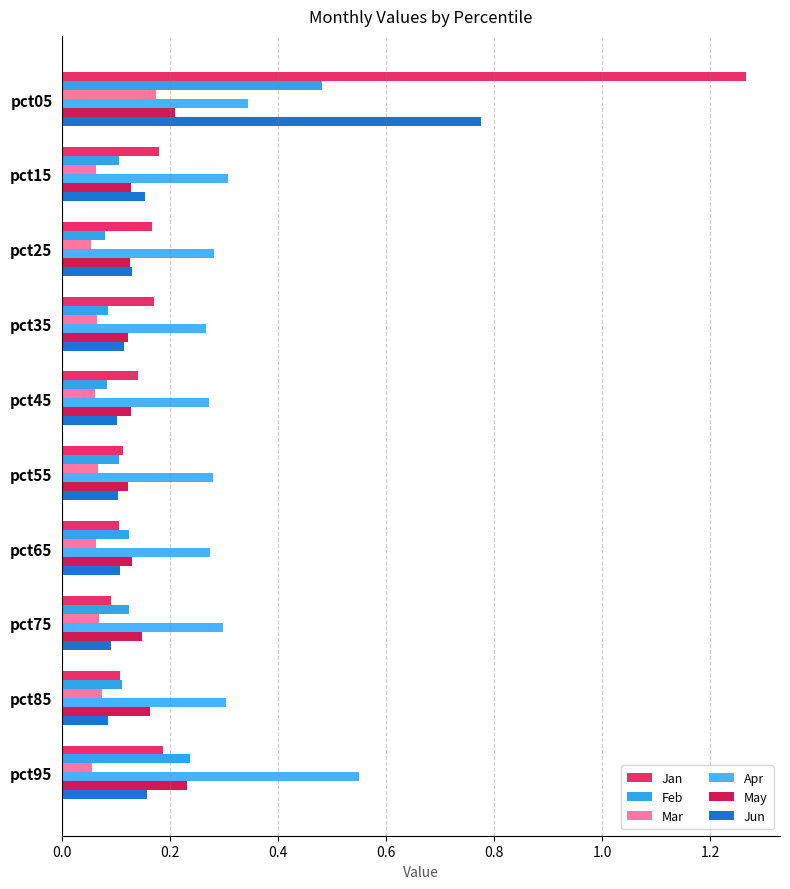

How many data points does each series have?

10